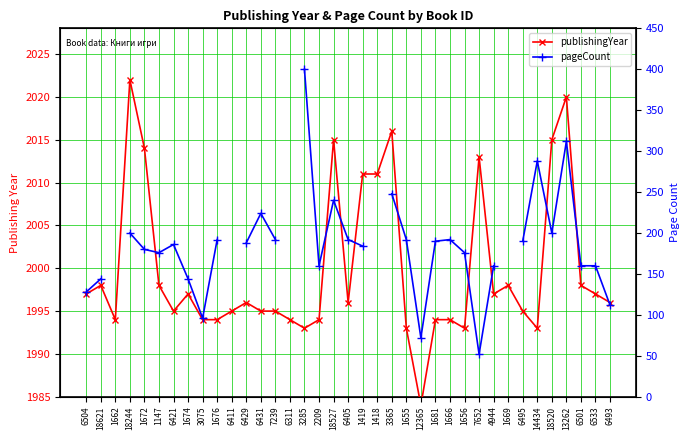

The pageCount series shows 144.2 at 6431. True or false?

False